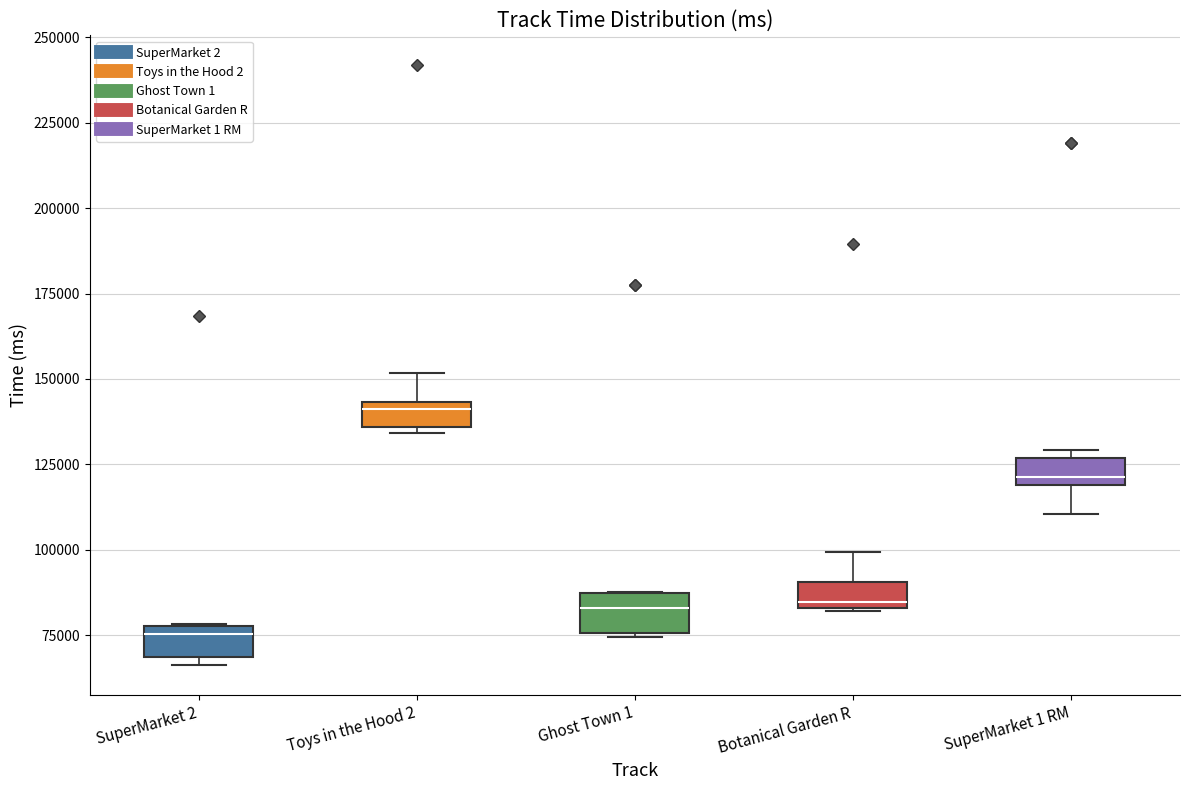

Where is the upper edge of the box for Ghost Town 1 on the y-axis? The values are not printed on the chart, so give them approximately, as read against the axis.

85000